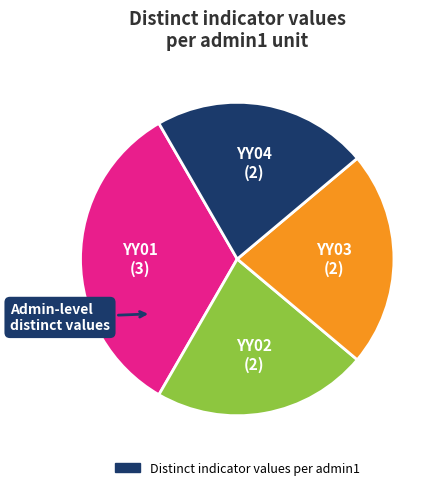

Is there any slice that represents more than half of the pie?

No